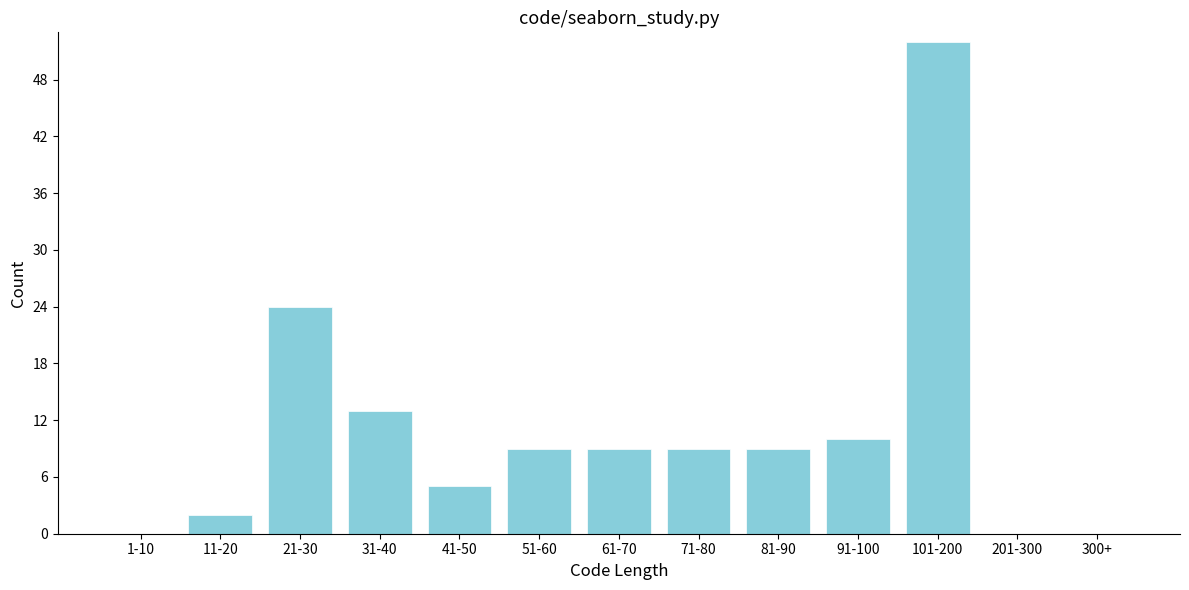

Reading right to left, transcribe all the data shown in this chart.

300+=0	201-300=0	101-200=52	91-100=10	81-90=9	71-80=9	61-70=9	51-60=9	41-50=5	31-40=13	21-30=24	11-20=2	1-10=0